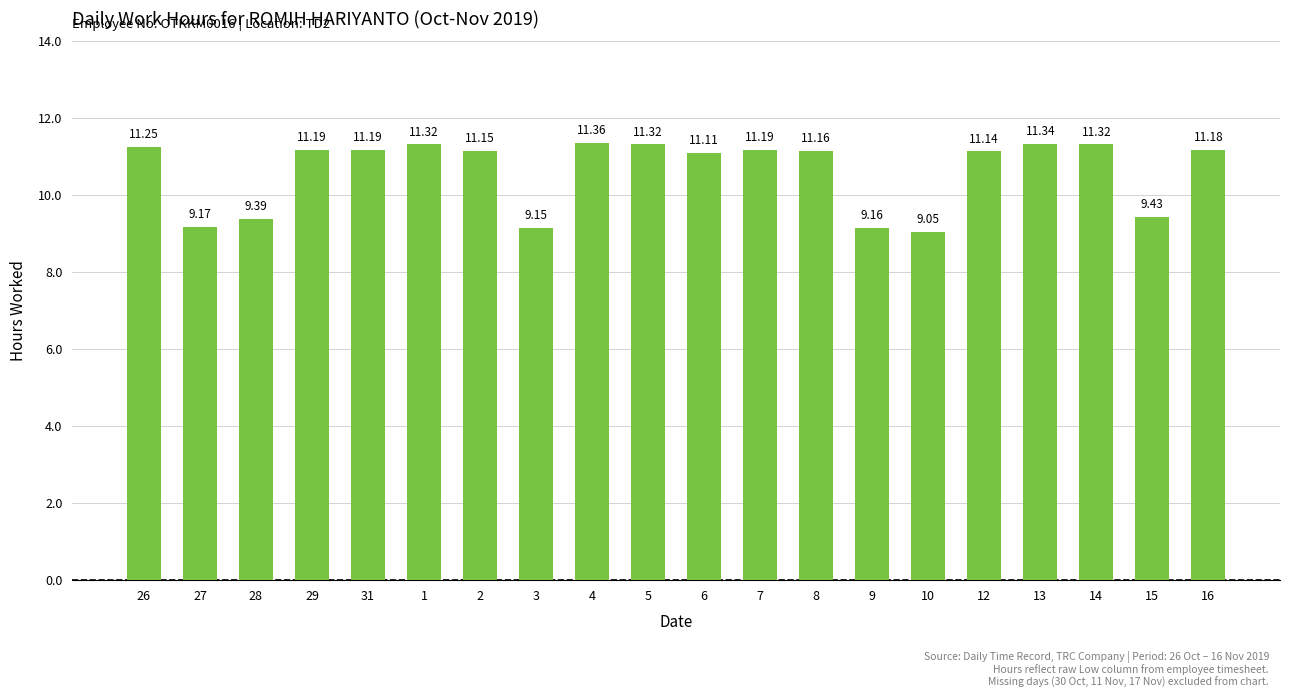

At which label is the value closest to 10?

15